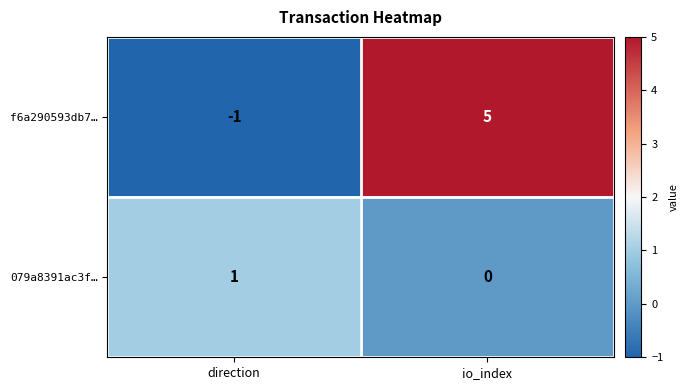

True or false: 079a8391ac3f… has a value of 0 at io_index.

True